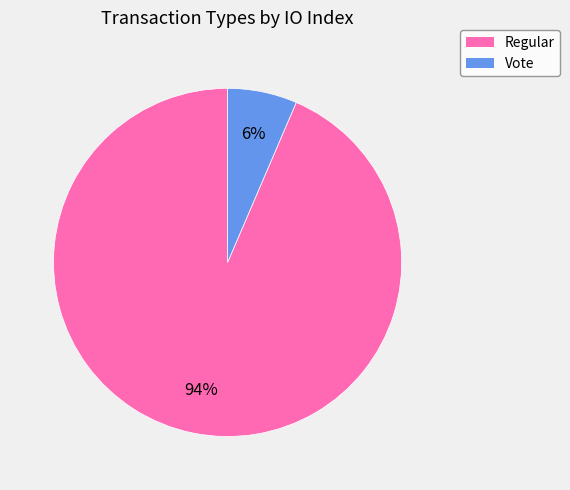

Do Vote and Regular together represent more than half of the pie?

Yes